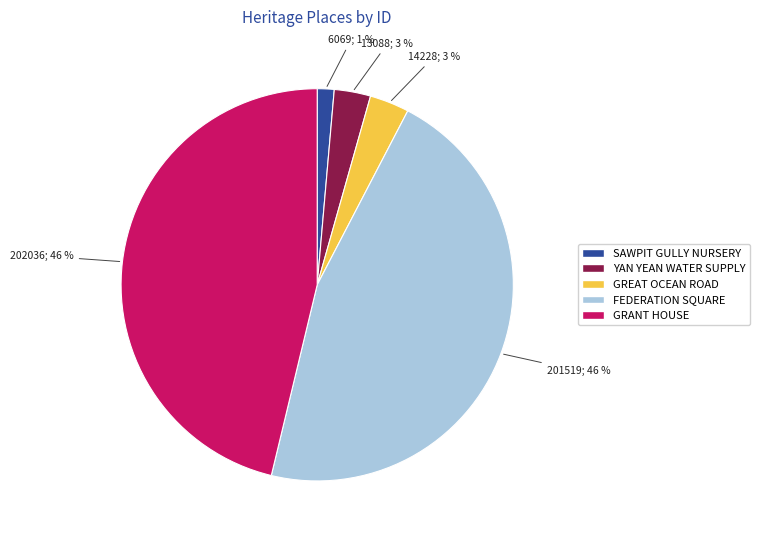

To the nearest percent, what is the difference between the largest and smallest slice percentages?

45%